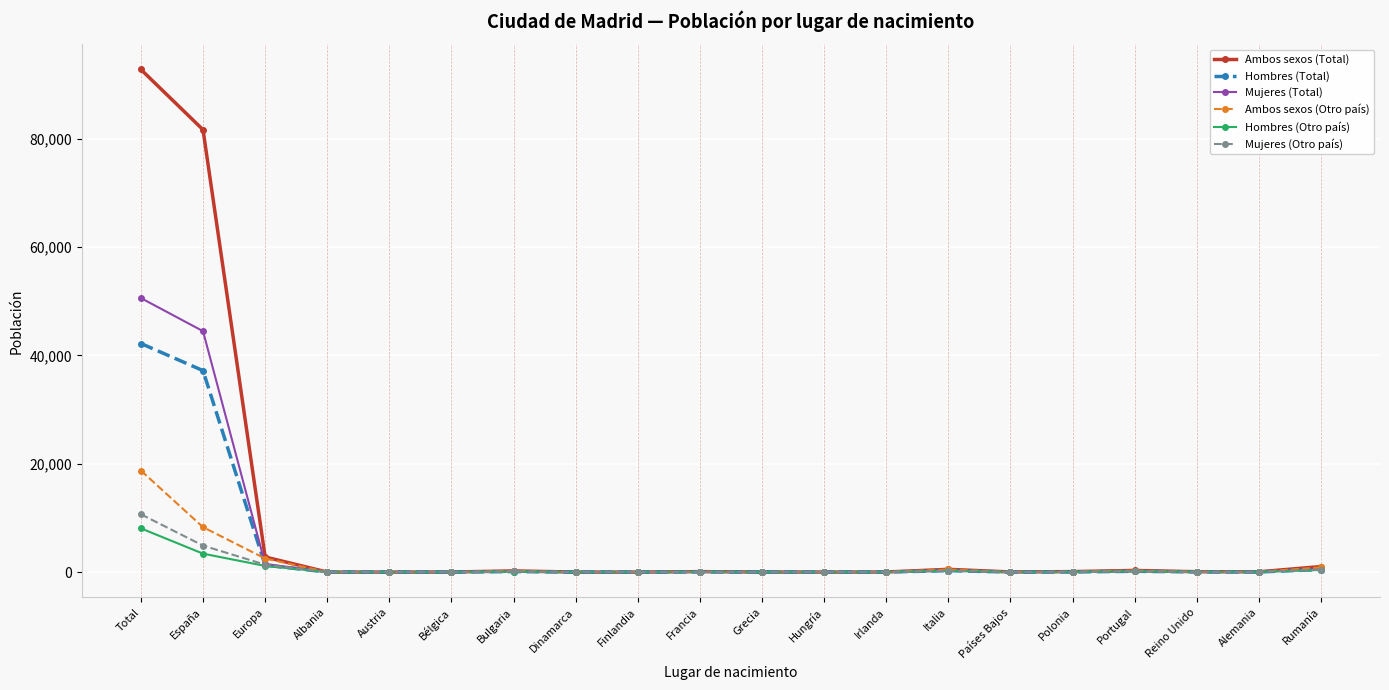

Which series has the largest total across all categories?

Ambos sexos (Total)